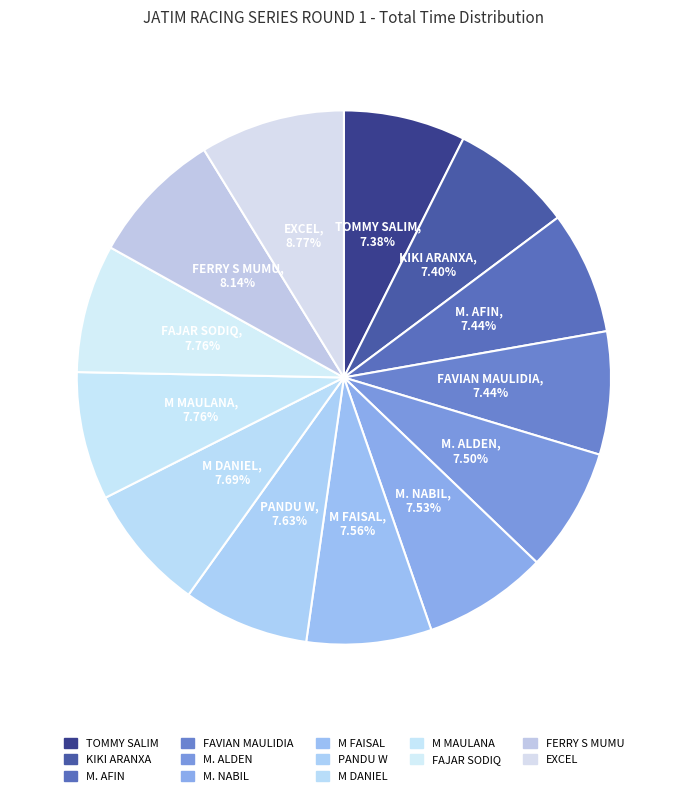

Is it true that M MAULANA is 8% of the pie?

True